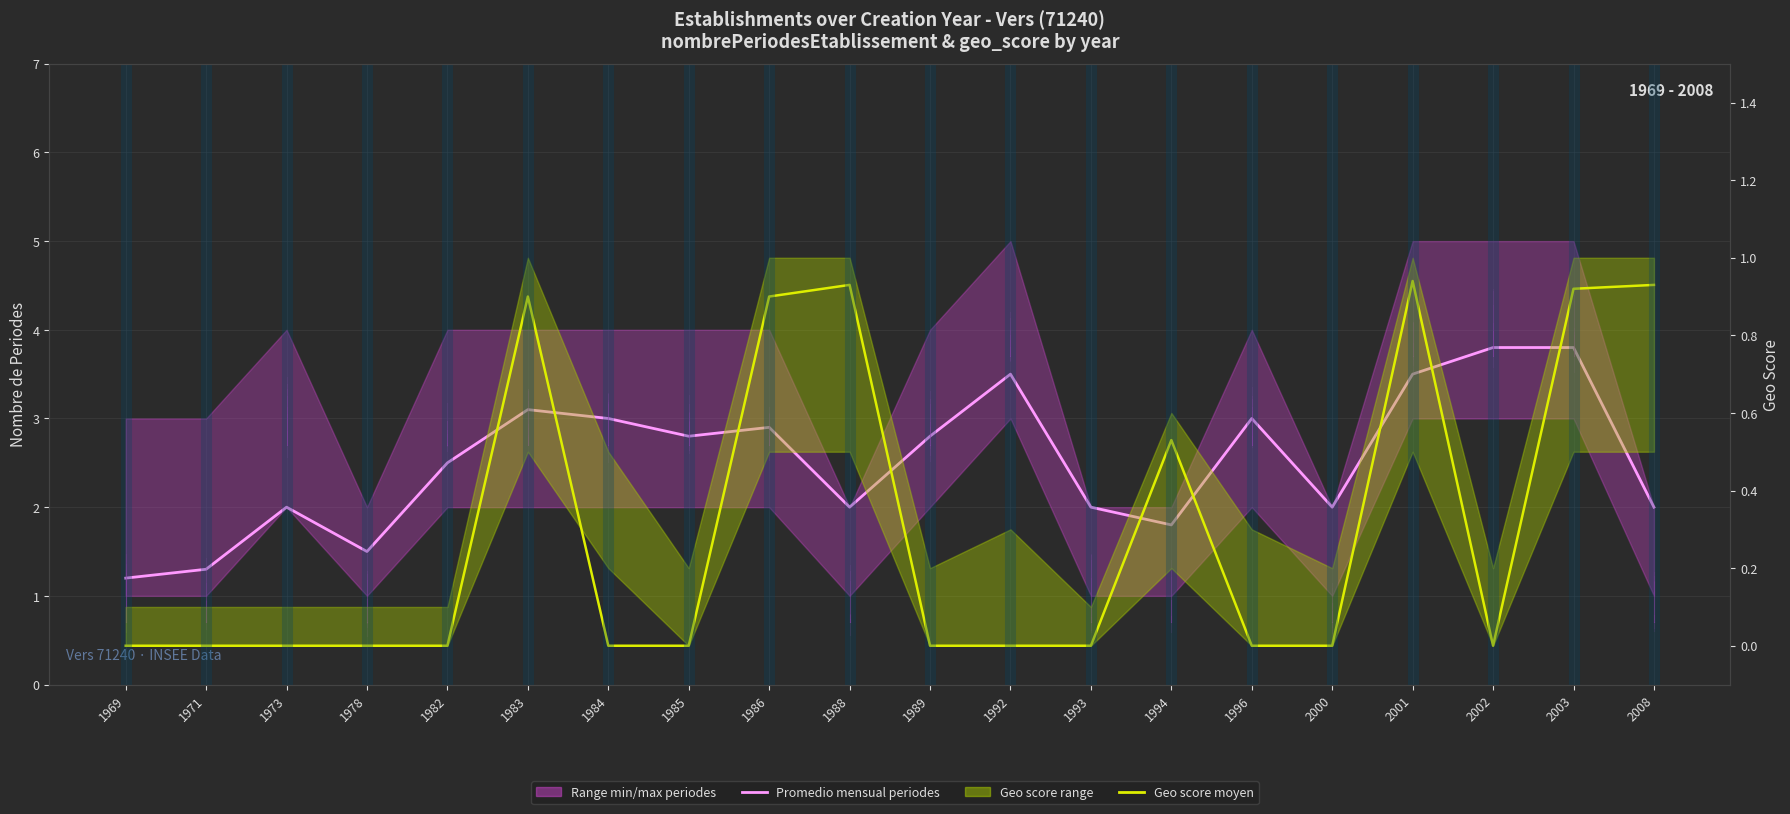

Which series has the widest spread of values?

Promedio periodes